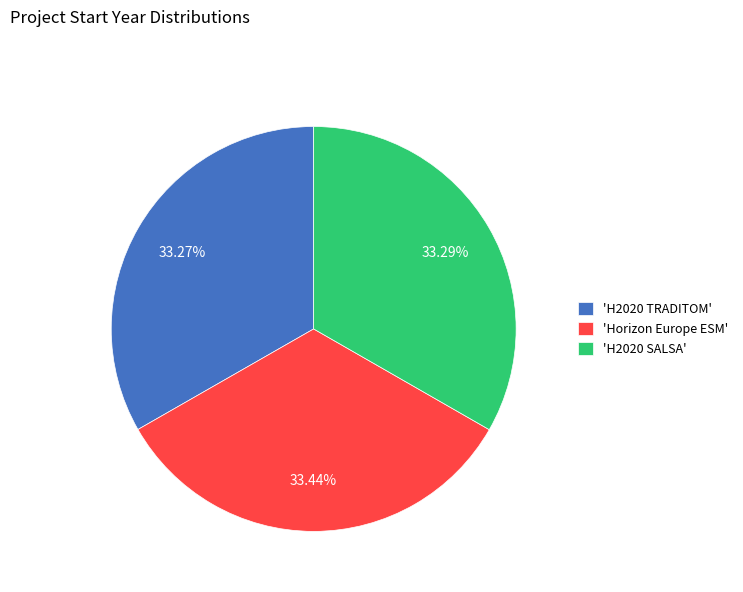

How many slices are in this pie chart?

3